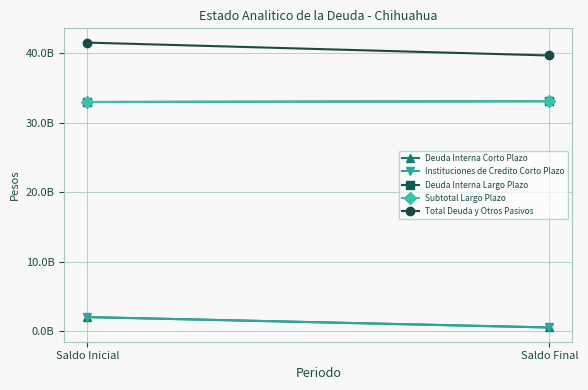

What is the label of the 1st point from the left?

Saldo Inicial